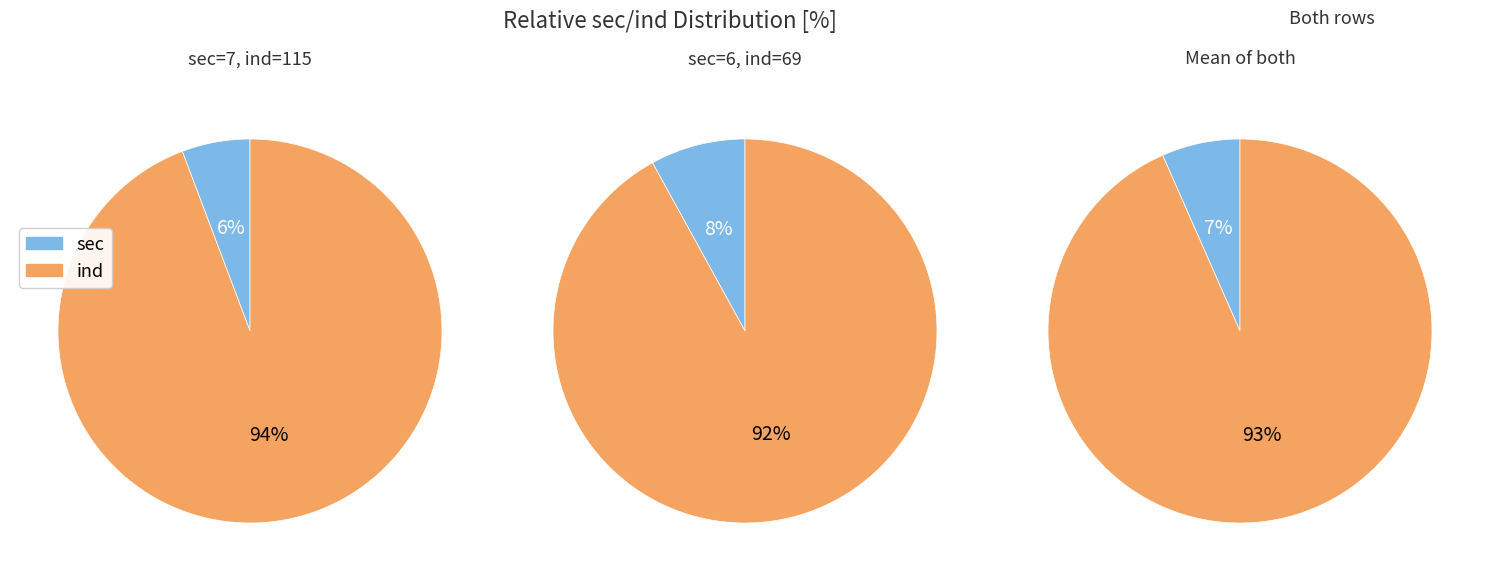

True or false: Row 1 (sec=7) accounts for 69% of the total.

False